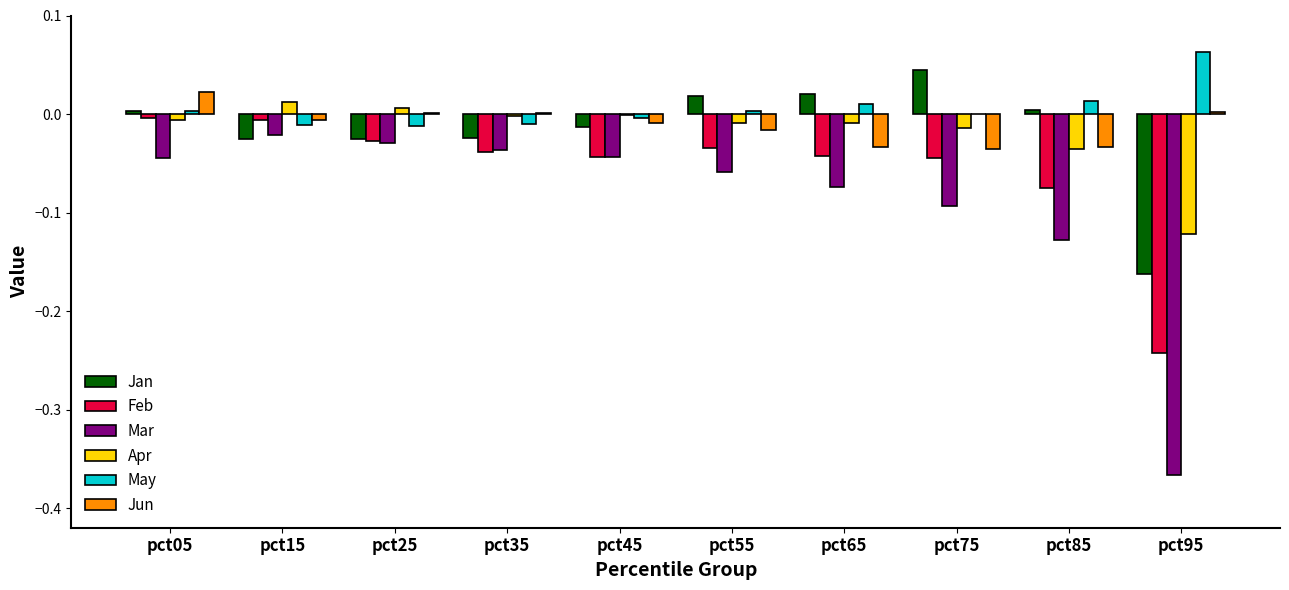

Is it true that Jan equals -0.0 at pct45?

True